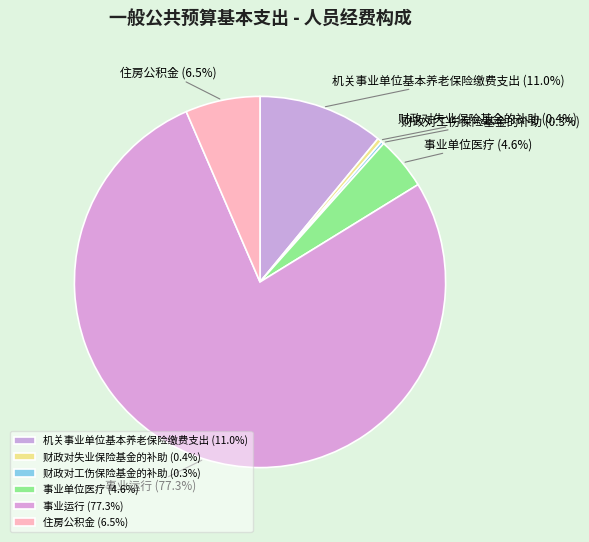

Which category has the biggest portion of the pie?

事业运行